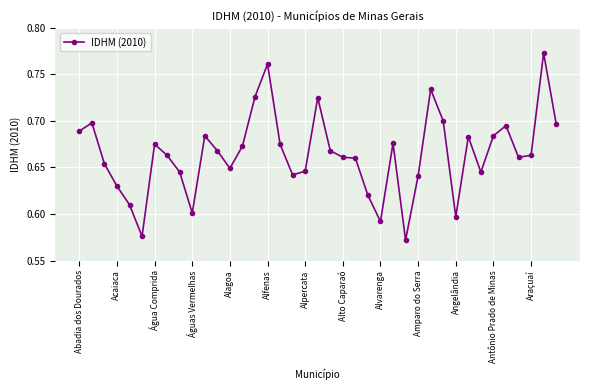

How many values are between 0 and 1?

39